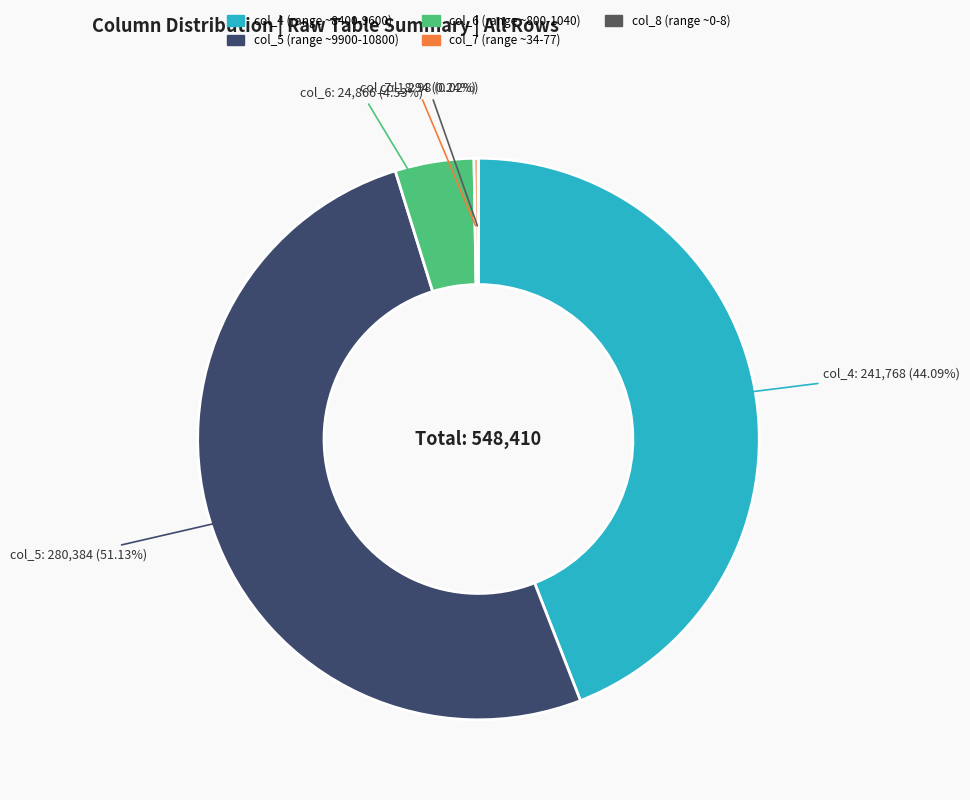

To the nearest percent, what percentage of the pie is col_5?

51%